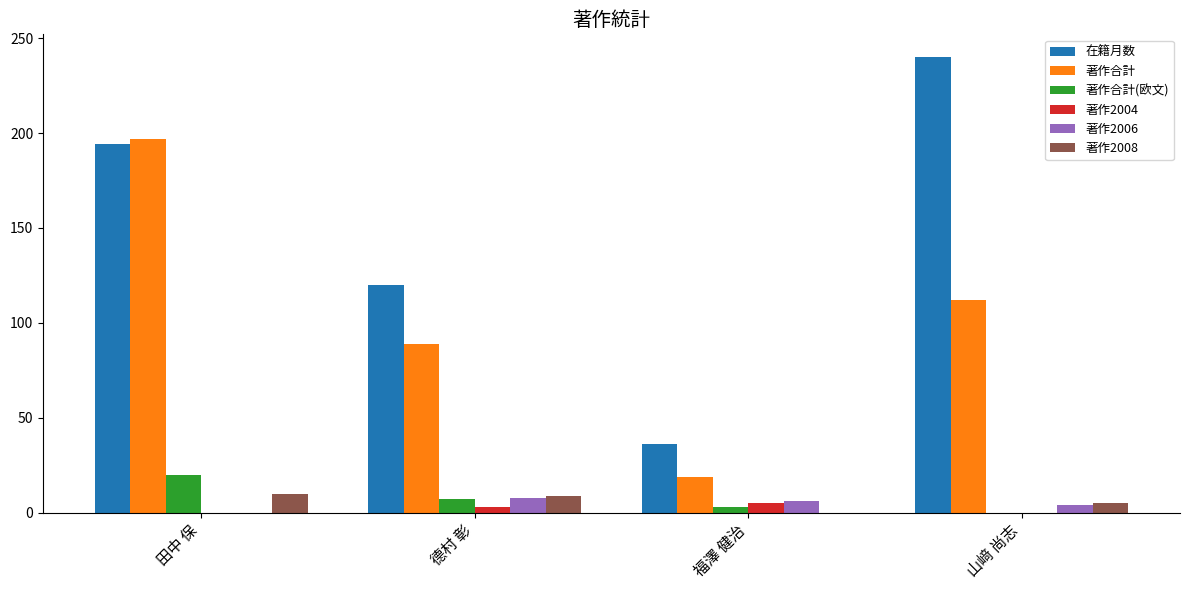

Is it true that 在籍月数 equals 36 at 福澤 健治?

True